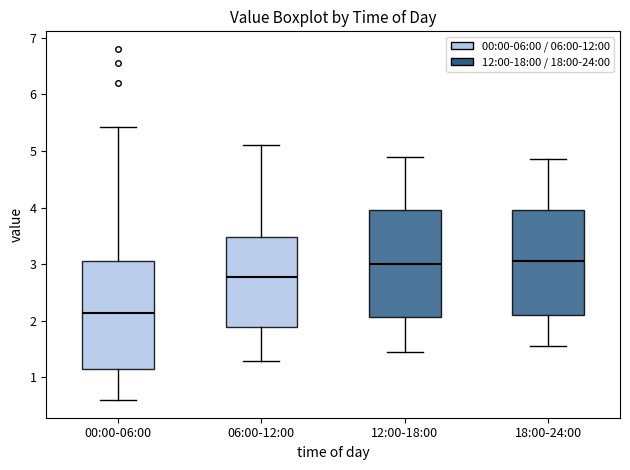

Which box's median line is the lowest?

00:00-06:00